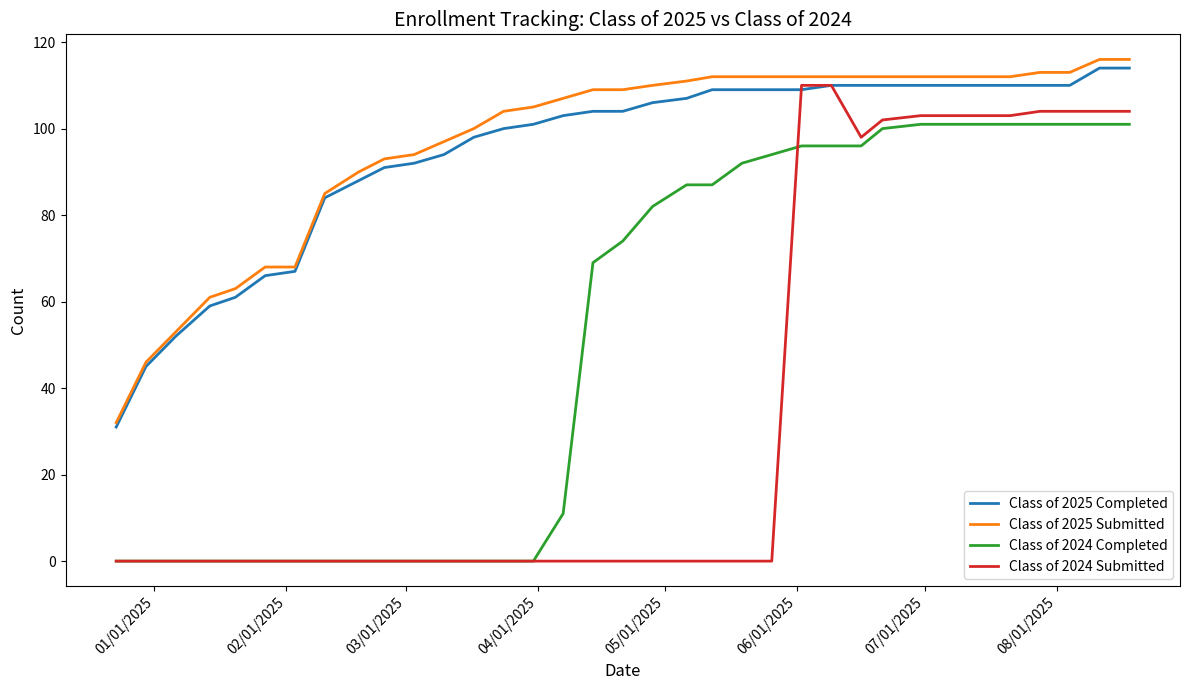

Which series has the largest range (max minus min)?

Class of 2024 Submitted